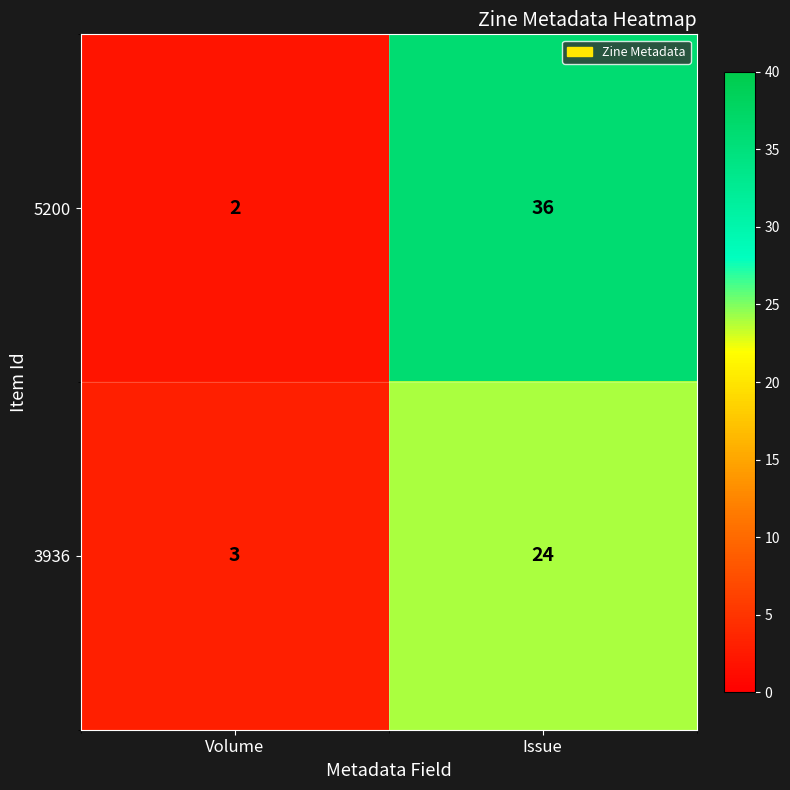

What is the difference between the highest and lowest values at Volume?

1